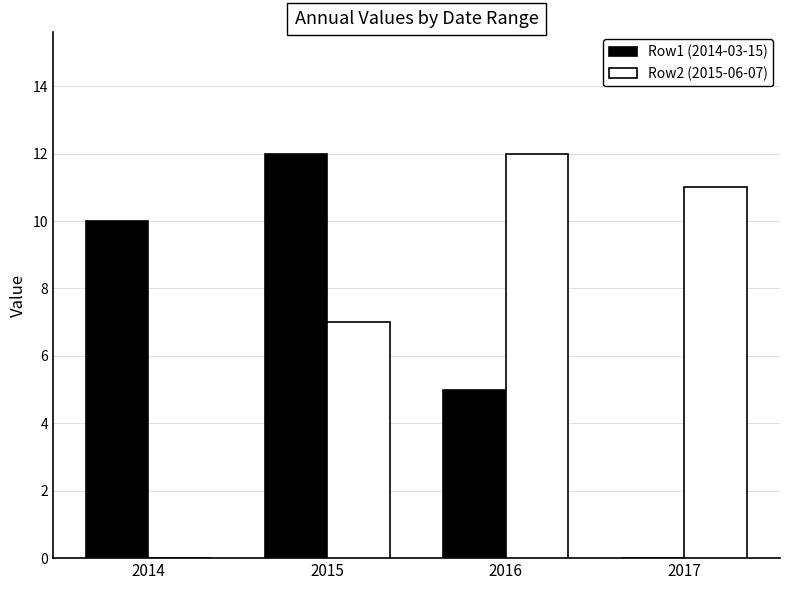

Which category has the highest value in the Row1 (2014-03-15) series?

2015